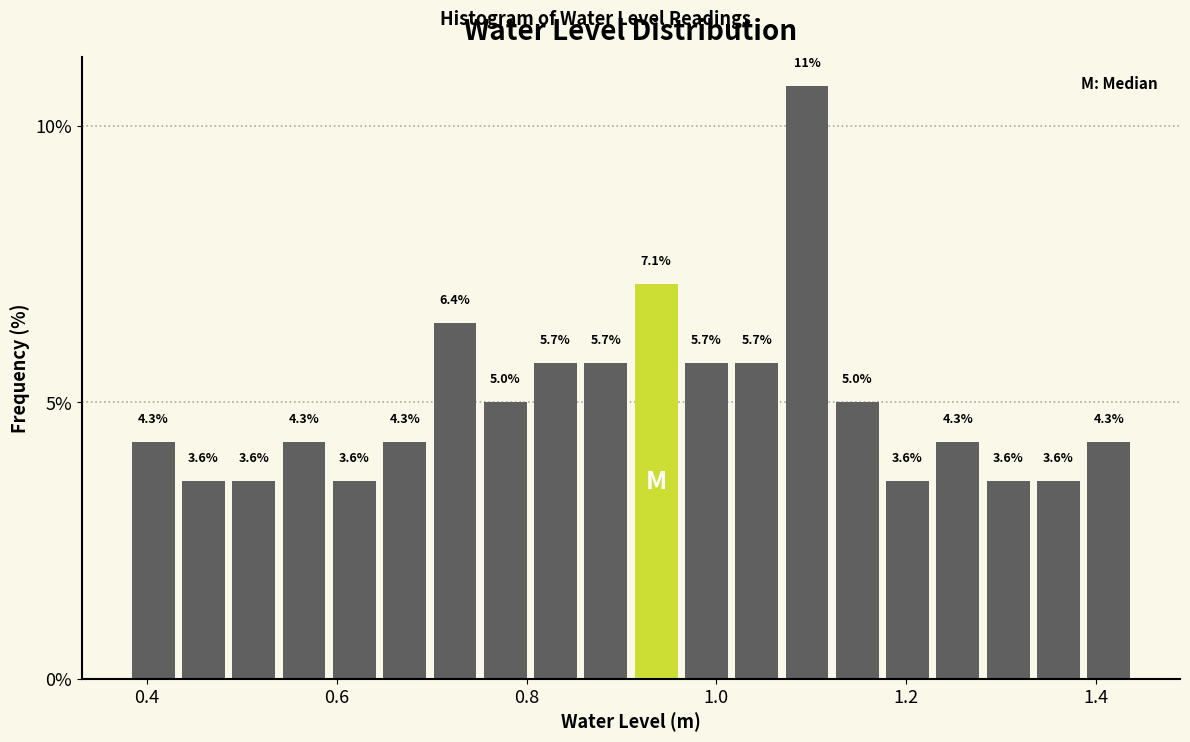

Around what value on the x-axis is the tallest bar? Give the approximate position of its centre, as read against the axis.

1.10